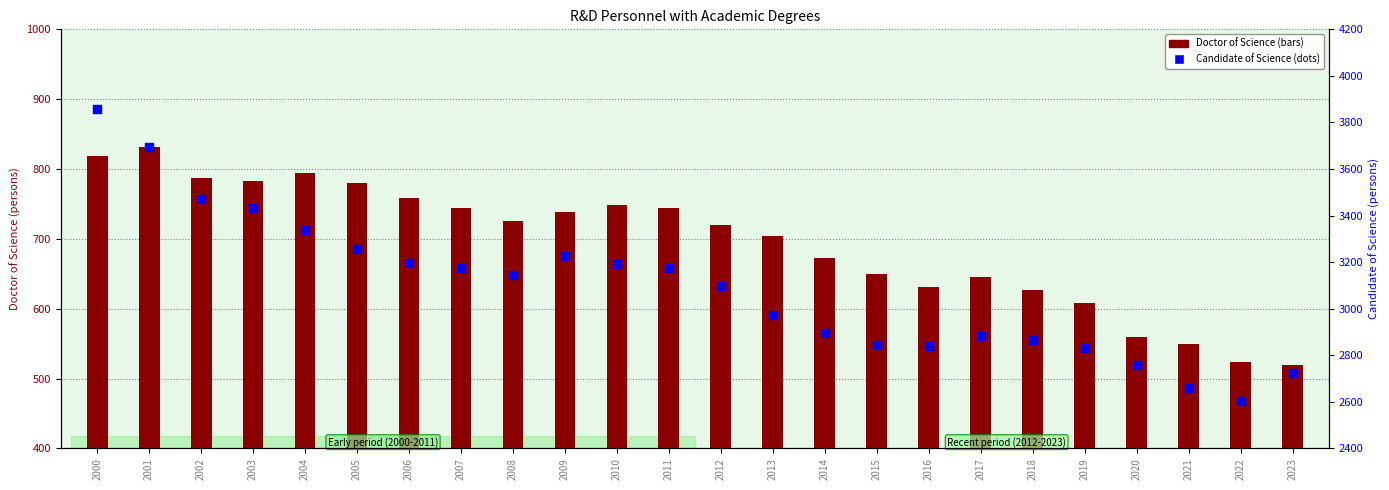

What are all the series names shown in the legend?

Doctor of Science, Candidate of Science